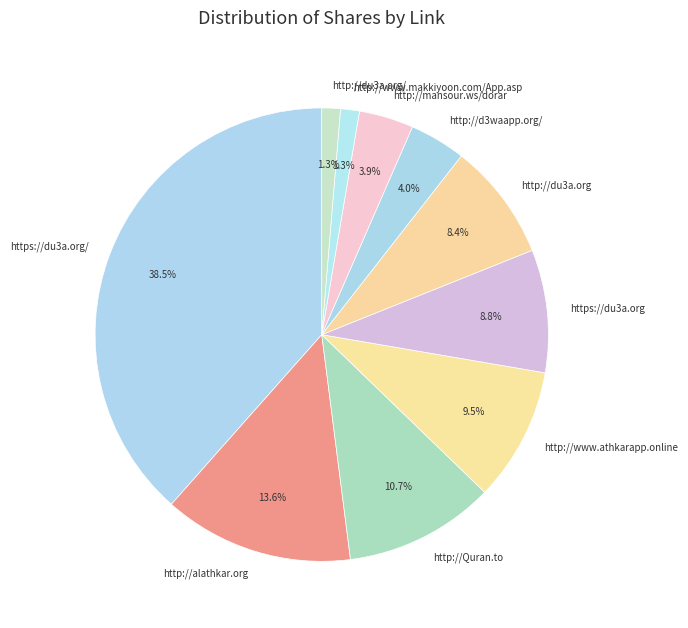

The http://d3waapp.org/ slice represents 4% of the pie. True or false?

True